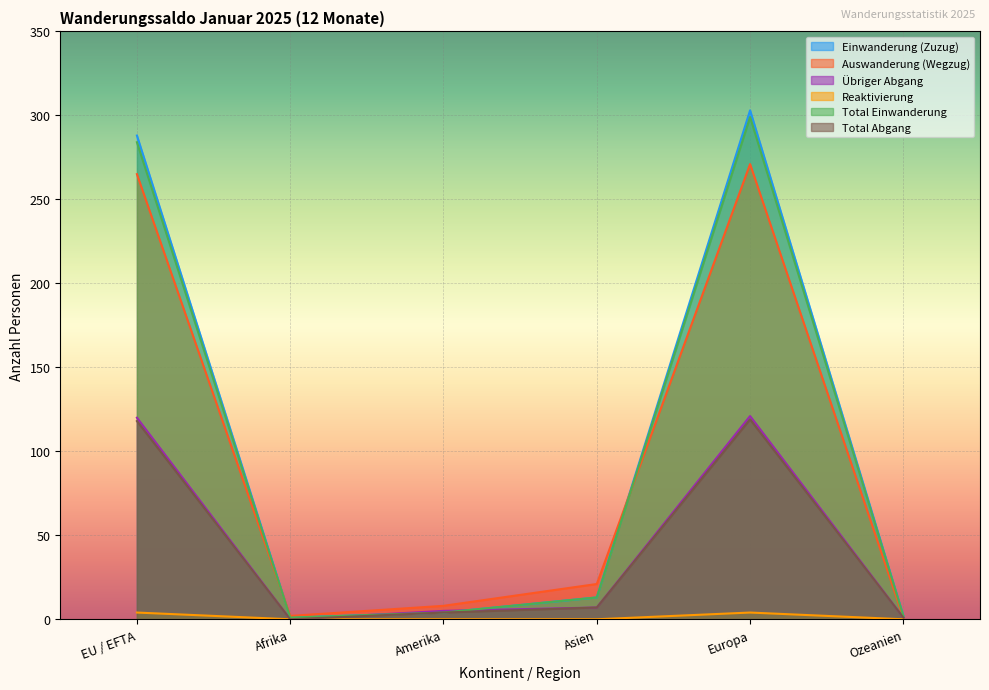

True or false: Auswanderung (Wegzug) and Total Einwanderung cross at least once.

True